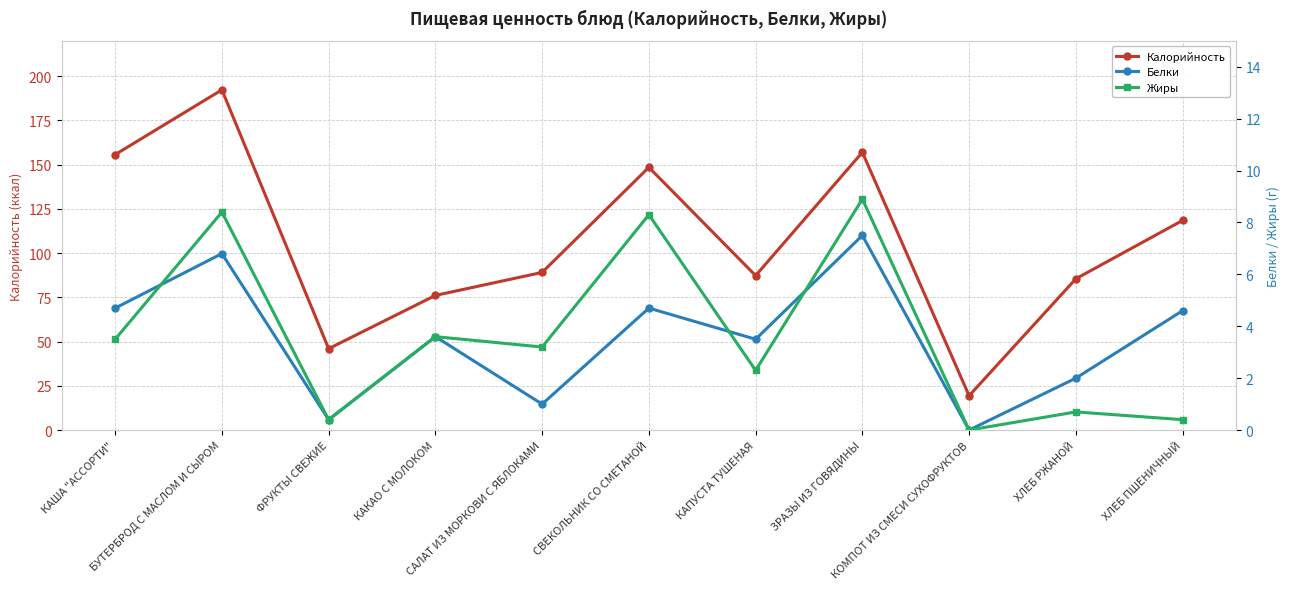

True or false: Калорийность has more than 1 points higher than both neighbors.

True